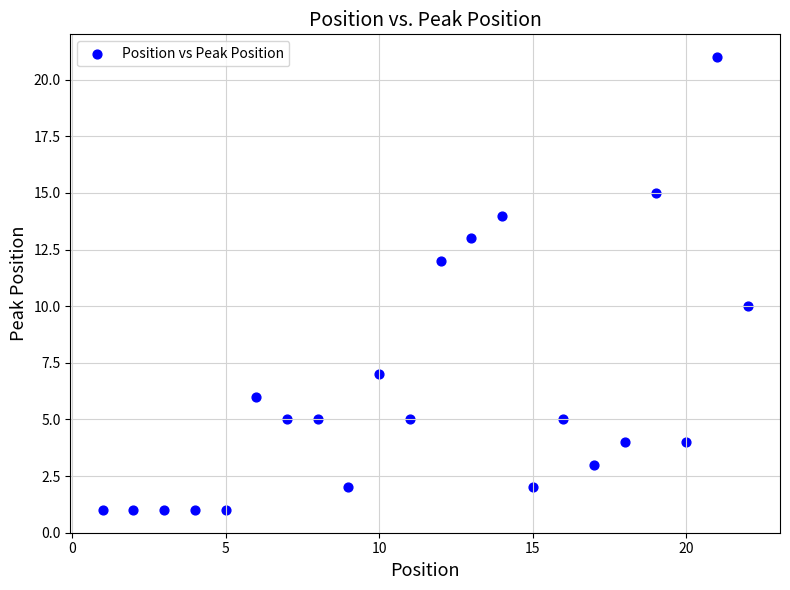

What is the range of Y values (max minus min)?

20